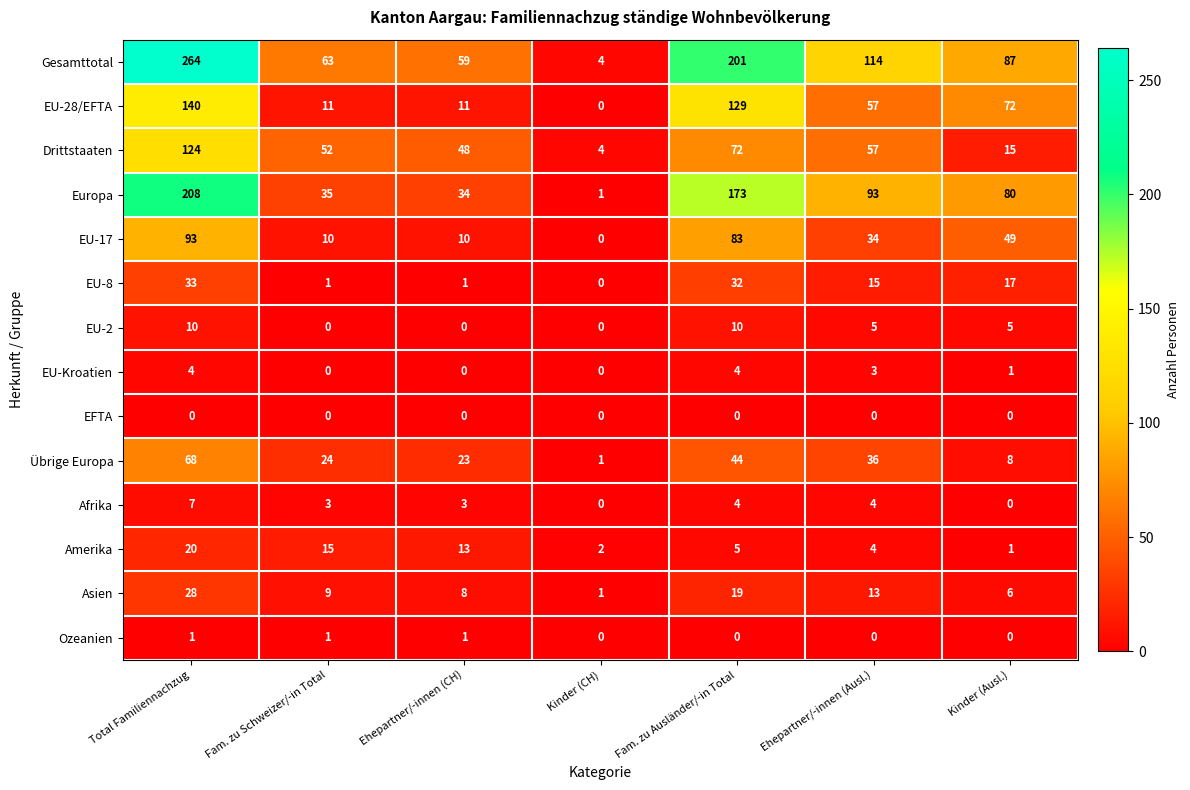

Where is Asien nearest to the value 14?

Ehepartner/-innen (Ausl.)